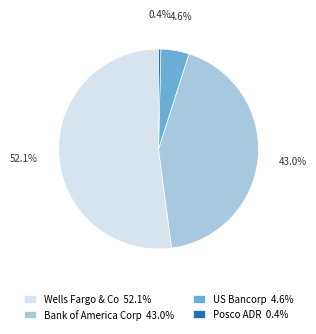

True or false: Bank of America Corp accounts for 43% of the total.

True